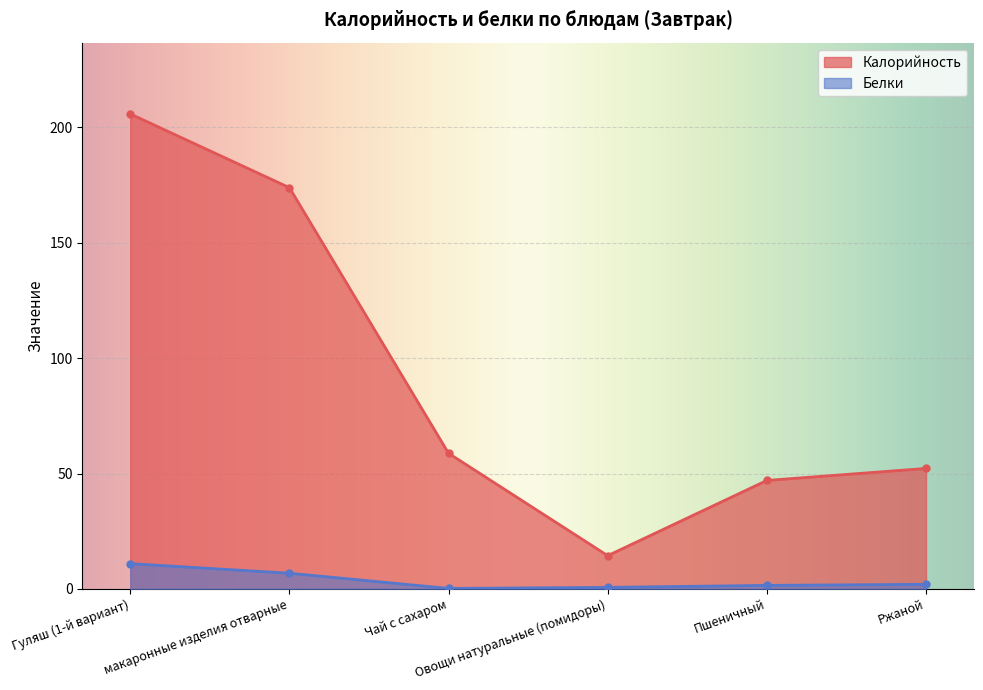

Is the value of Белки at Овощи натуральные (помидоры) greater than the value of Калорийность at Чай с сахаром?

No